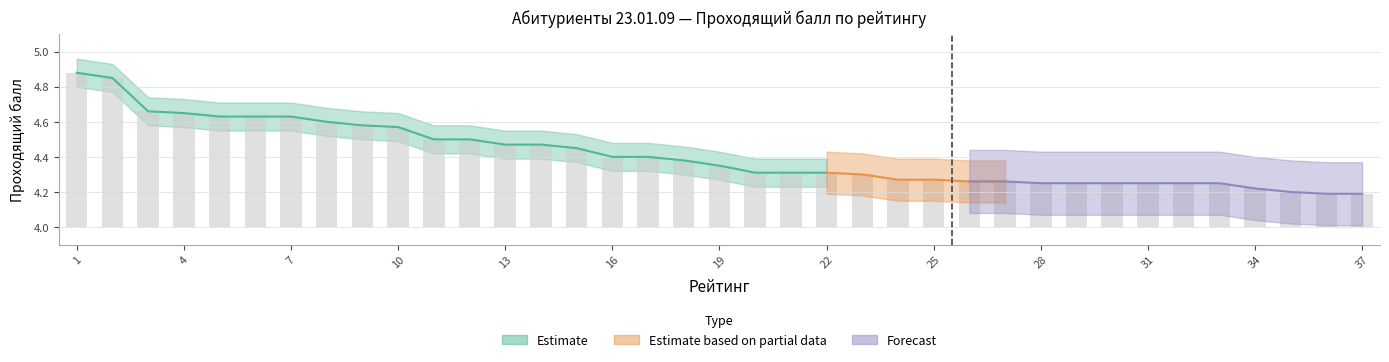

What is the difference between the maximum and minimum values?

0.7